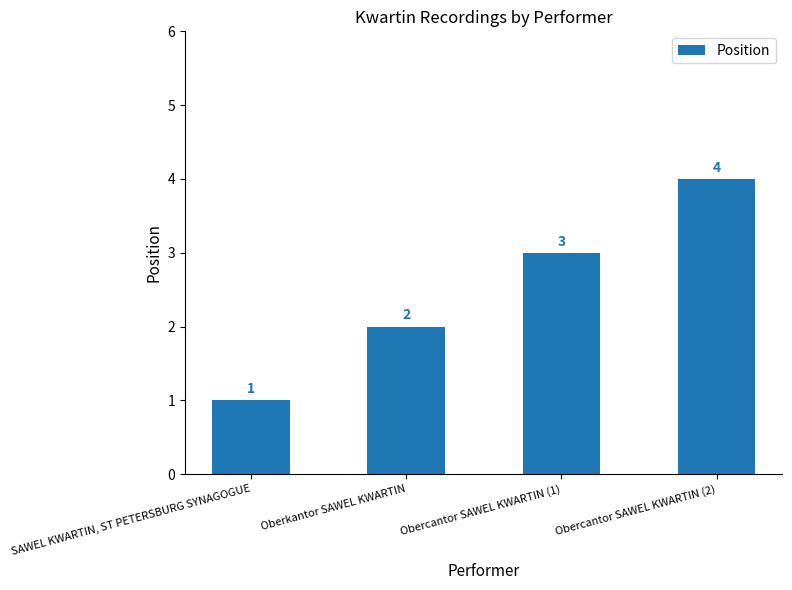

How many categories are shown in the chart?

4